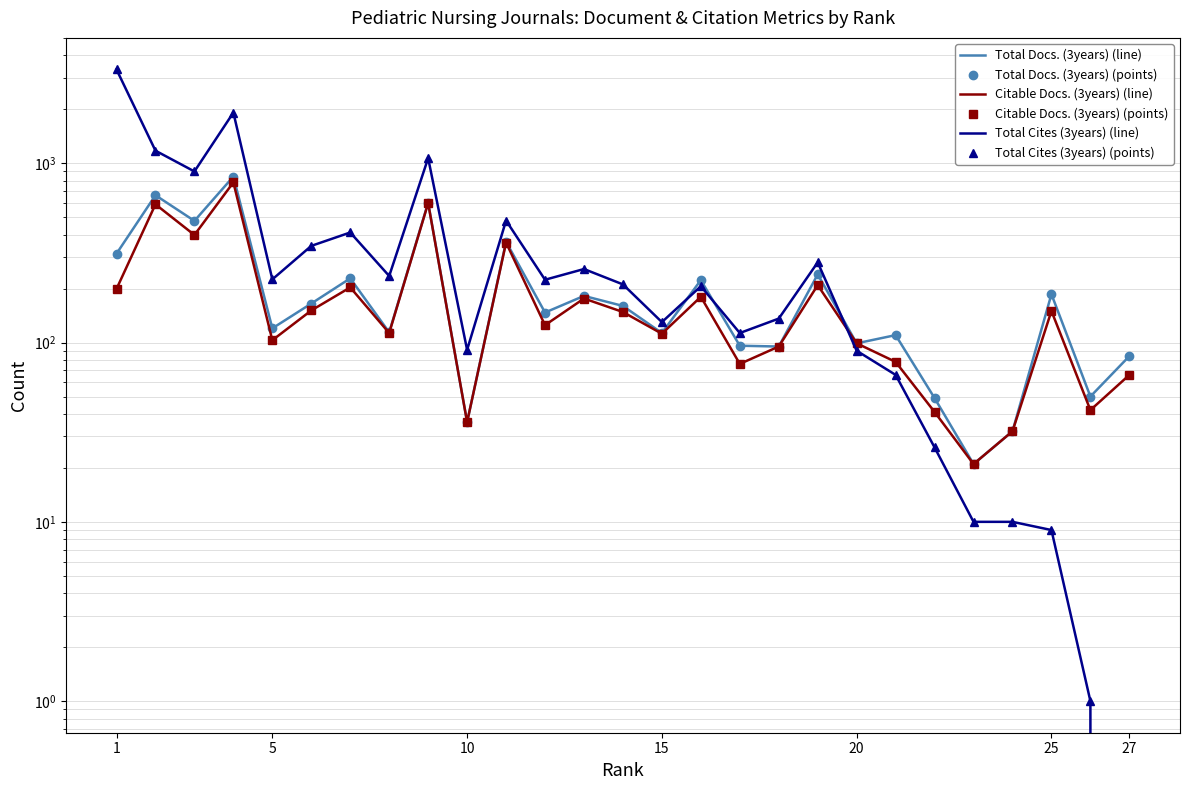

At which label does Total Docs. (3years) (line) first exceed 147?

1